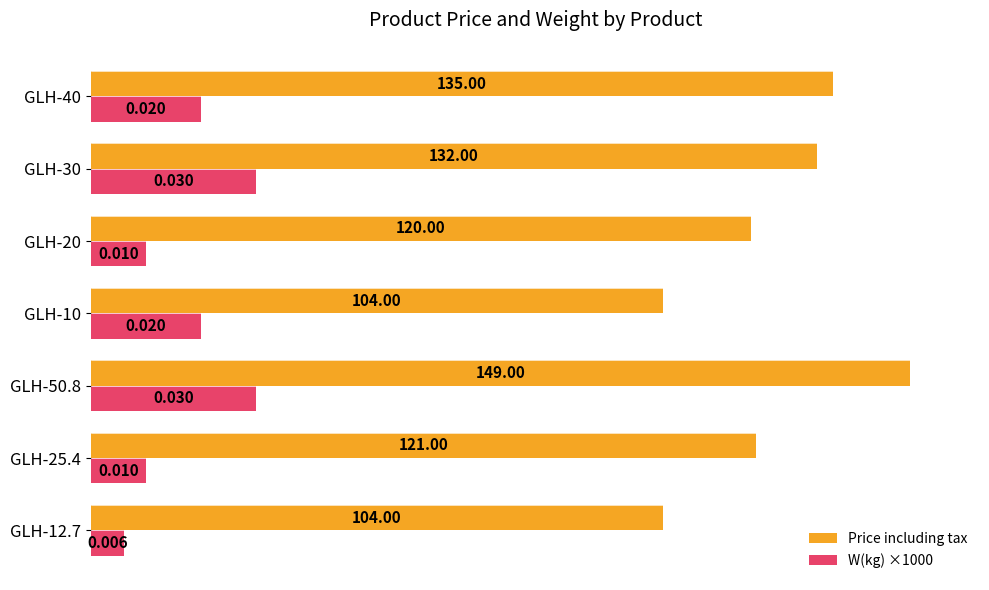

Rank the series by their average value, from highest to lowest.

Price including tax, W(kg) ×1000